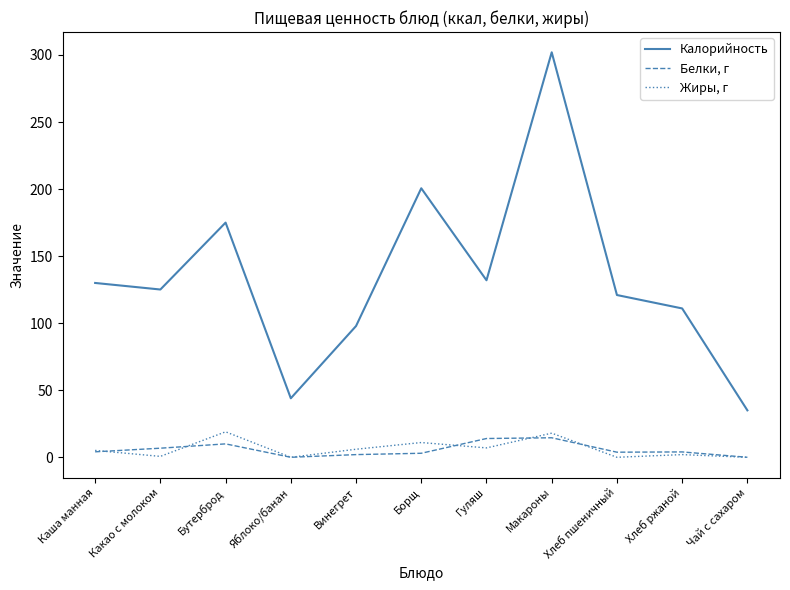

At which category does Жиры, г reach its first local valley?

Какао с молоком